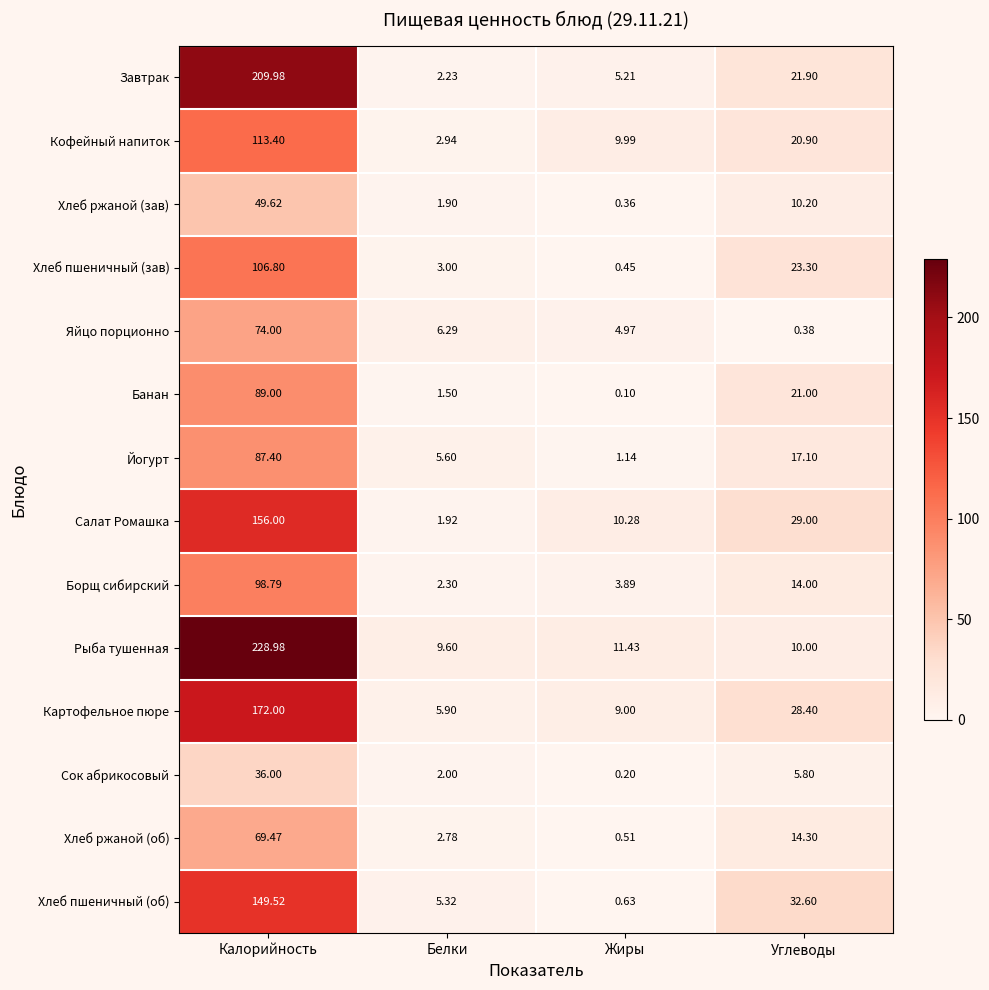

Which series has the largest total across all categories?

Рыба тушенная